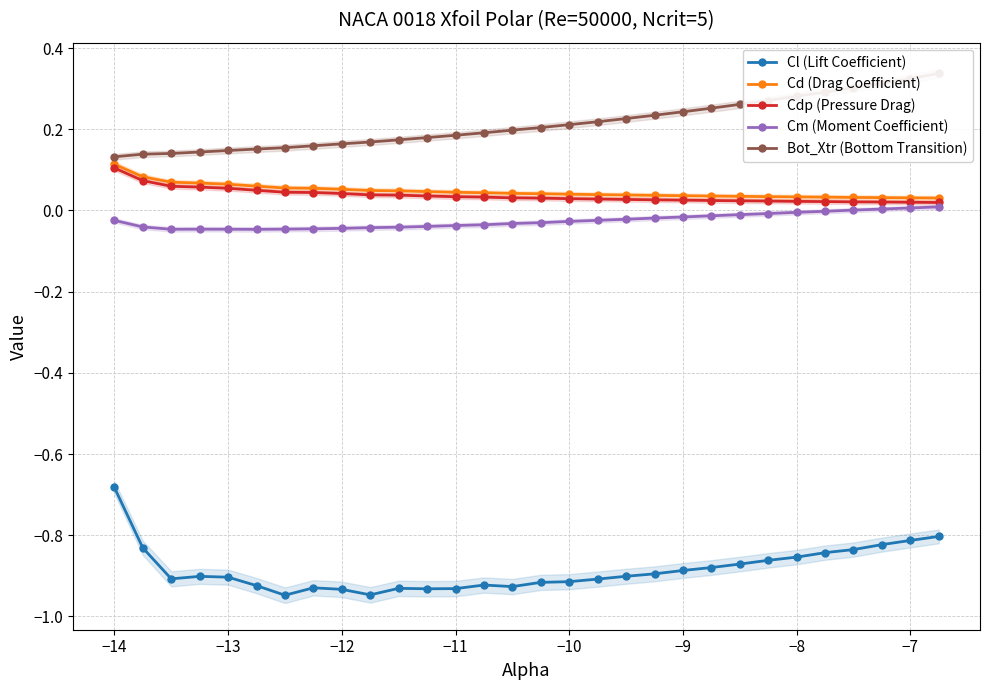

Reading right to left, transcribe all the data shown in this chart.

Cl (Lift Coefficient): -0.8	-0.8	-0.8	-0.8	-0.8	-0.9	-0.9	-0.9	-0.9	-0.9	-0.9	-0.9	-0.9	-0.9	-0.9	-0.9	-0.9	-0.9	-0.9	-0.9	-0.9	-0.9	-0.9	-0.9	-0.9	-0.9	-0.9	-0.9	-0.8	-0.7
Cd (Drag Coefficient): 0.0	0.0	0.0	0.0	0.0	0.0	0.0	0.0	0.0	0.0	0.0	0.0	0.0	0.0	0.0	0.0	0.0	0.0	0.0	0.0	0.0	0.1	0.1	0.1	0.1	0.1	0.1	0.1	0.1	0.1
Cdp (Pressure Drag): 0.0	0.0	0.0	0.0	0.0	0.0	0.0	0.0	0.0	0.0	0.0	0.0	0.0	0.0	0.0	0.0	0.0	0.0	0.0	0.0	0.0	0.0	0.0	0.0	0.0	0.1	0.1	0.1	0.1	0.1
Cm (Moment Coefficient): 0.0	0.0	0.0	0.0	-0.0	-0.0	-0.0	-0.0	-0.0	-0.0	-0.0	-0.0	-0.0	-0.0	-0.0	-0.0	-0.0	-0.0	-0.0	-0.0	-0.0	-0.0	-0.0	-0.0	-0.0	-0.0	-0.0	-0.0	-0.0	-0.0
Bot_Xtr (Bottom Transition): 0.3	0.3	0.3	0.3	0.3	0.3	0.3	0.3	0.3	0.2	0.2	0.2	0.2	0.2	0.2	0.2	0.2	0.2	0.2	0.2	0.2	0.2	0.2	0.2	0.2	0.1	0.1	0.1	0.1	0.1